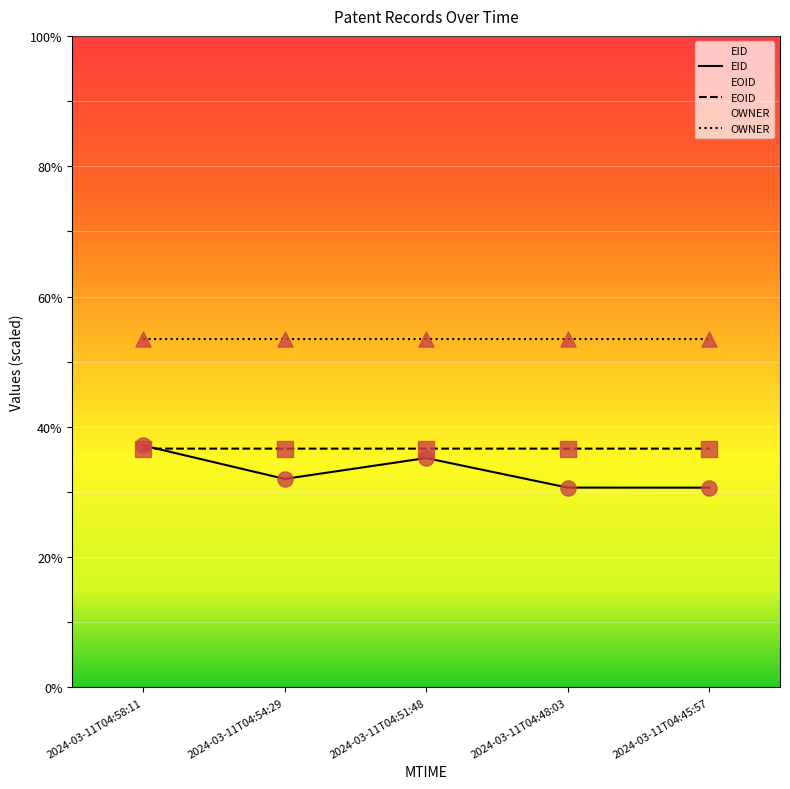

Which series reaches the maximum Y coordinate?

EID